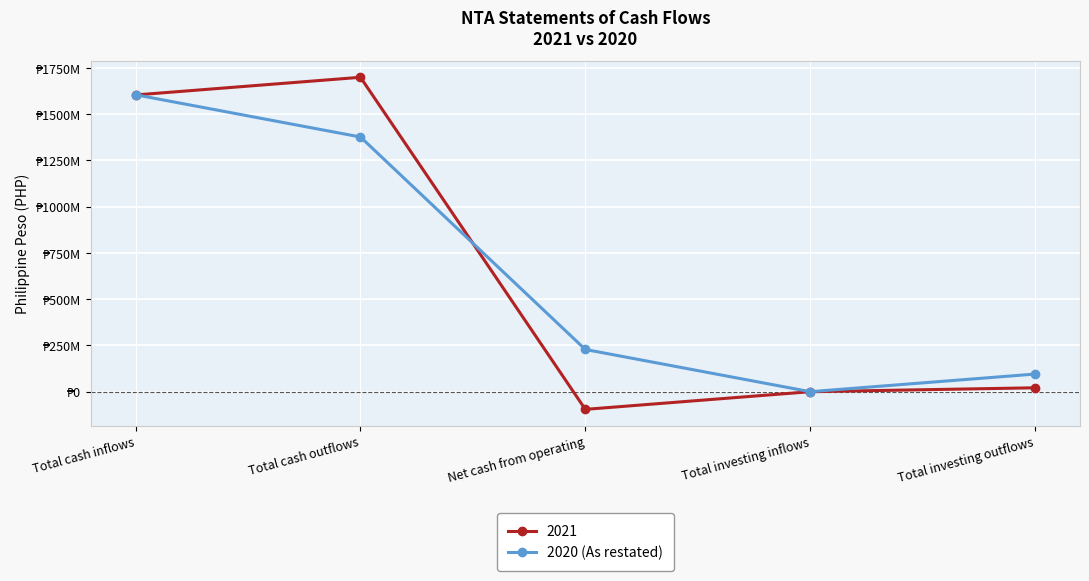

Is this an area chart (filled region under the line)?

No